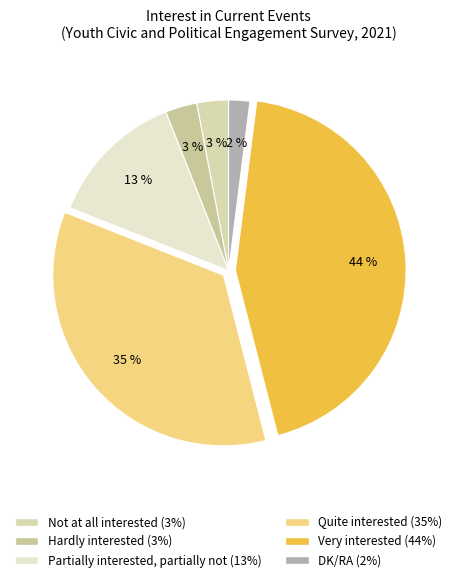

Does Quite interested represent more than half of the total?

No